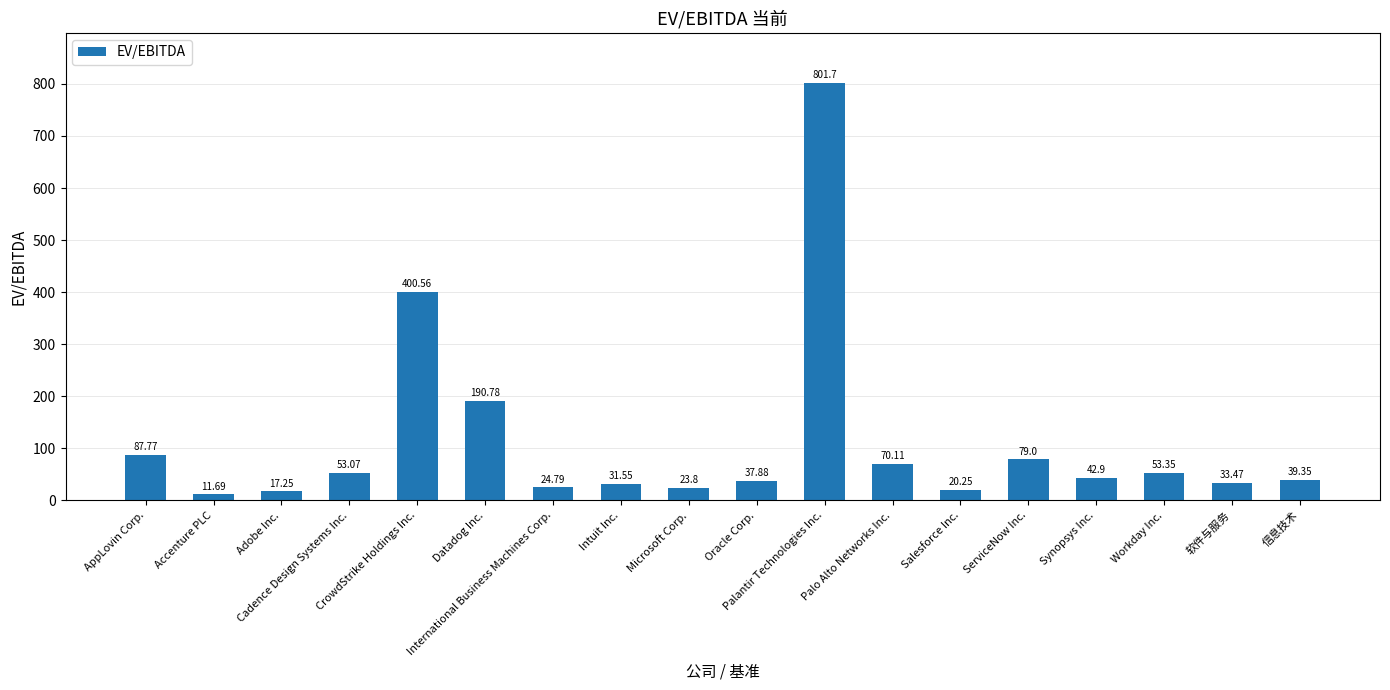

Which category has the lowest value across all series?

Accenture PLC